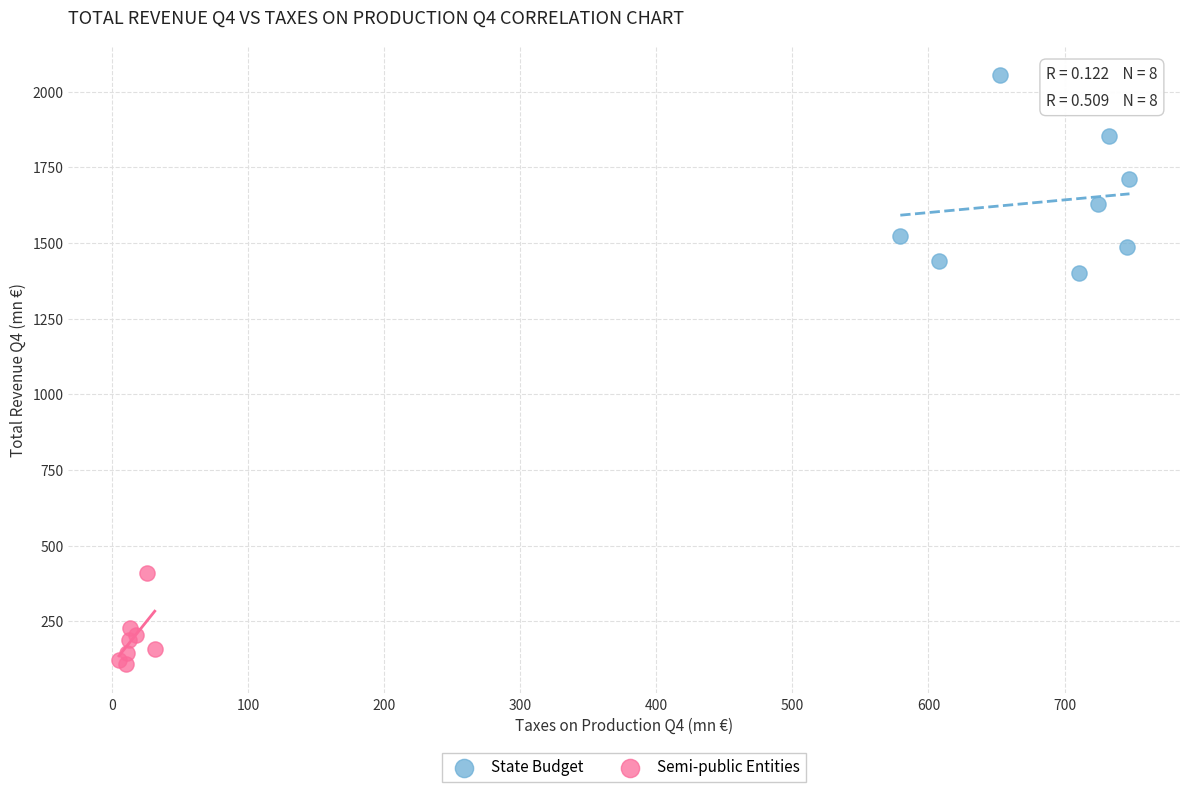

Which series has the largest Y range (max minus min)?

State Budget